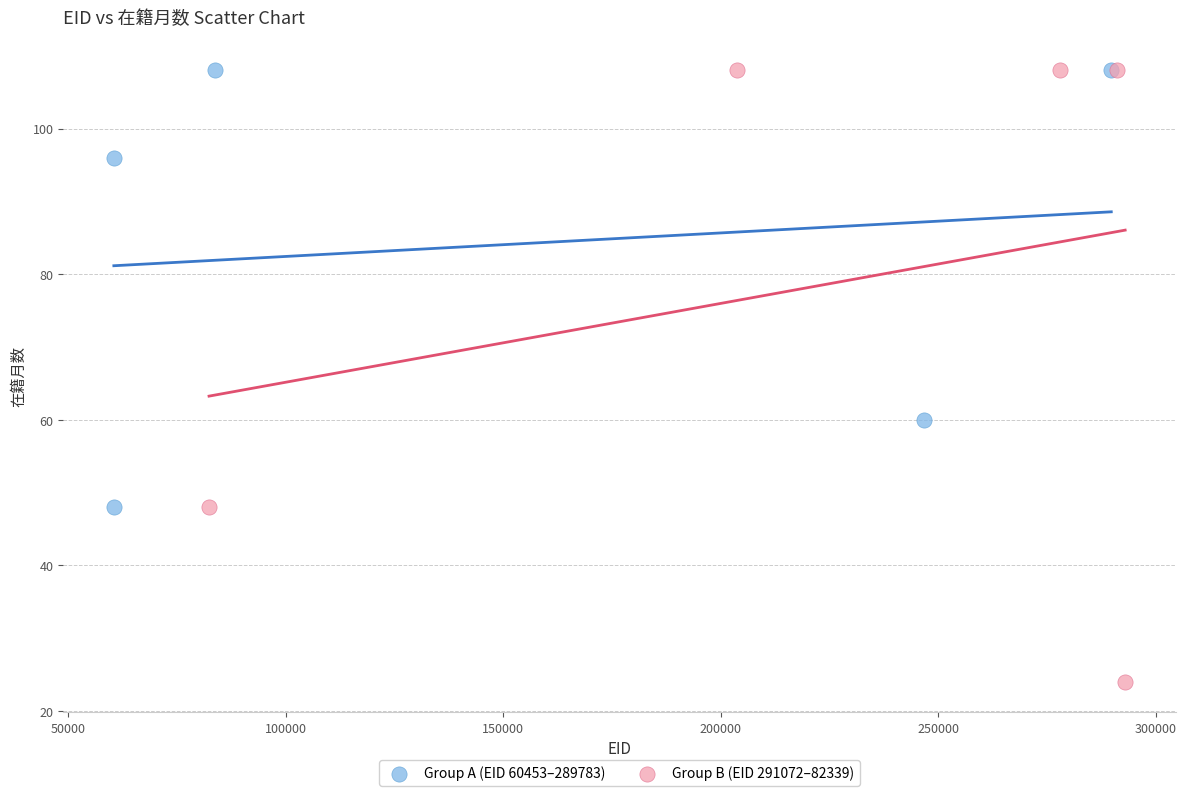

Which series contains the lowest Y value?

Group B (EID 291072–82339)